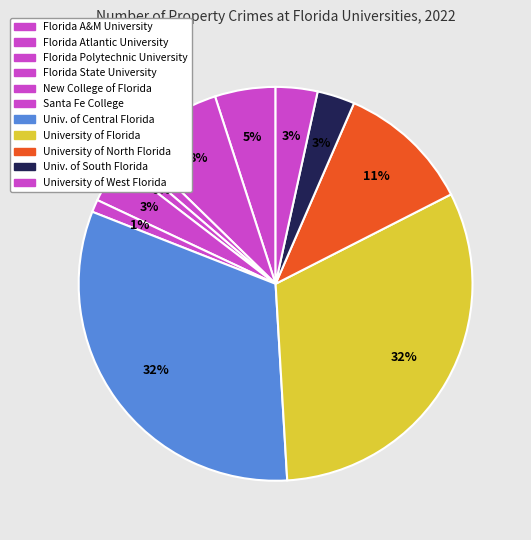

To the nearest percent, what portion does Santa Fe College represent?

1%